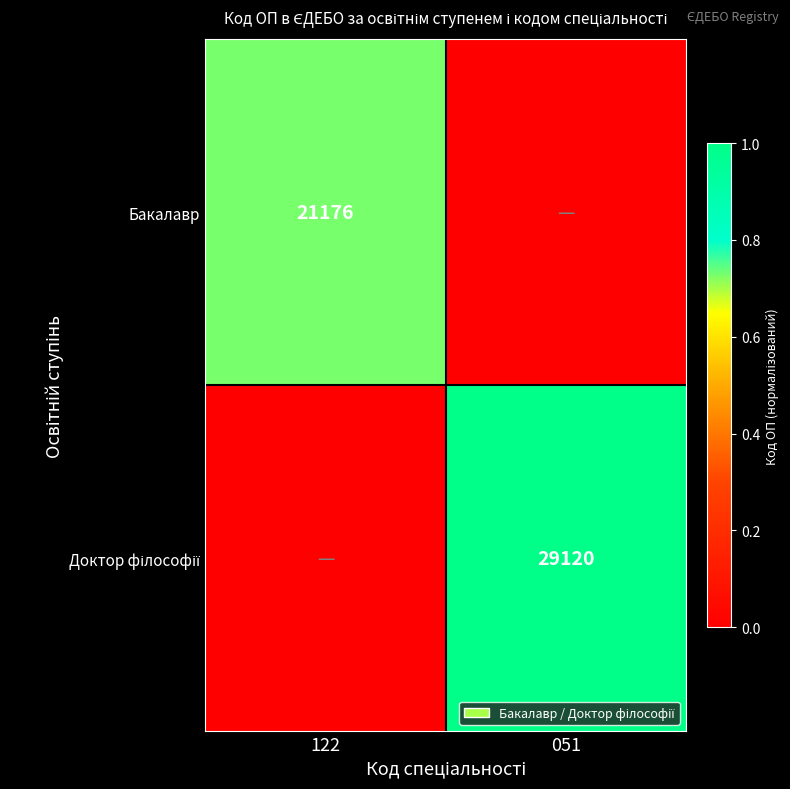

How many series are shown in this chart?

2